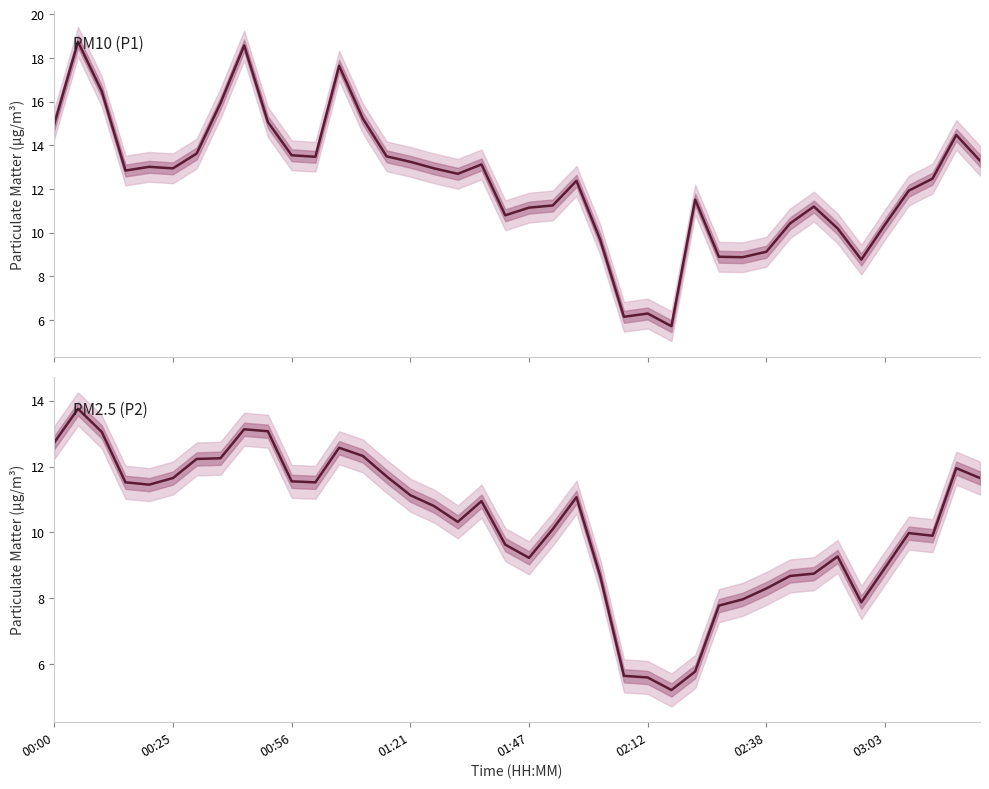

True or false: P1 has more than 0 interior local peaks.

True